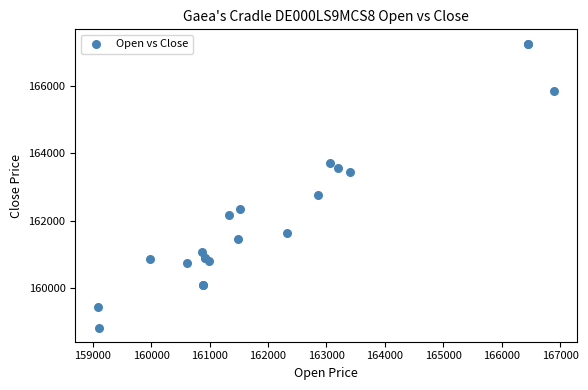

What Y value in the scatter plot is closest to 163044?

162767